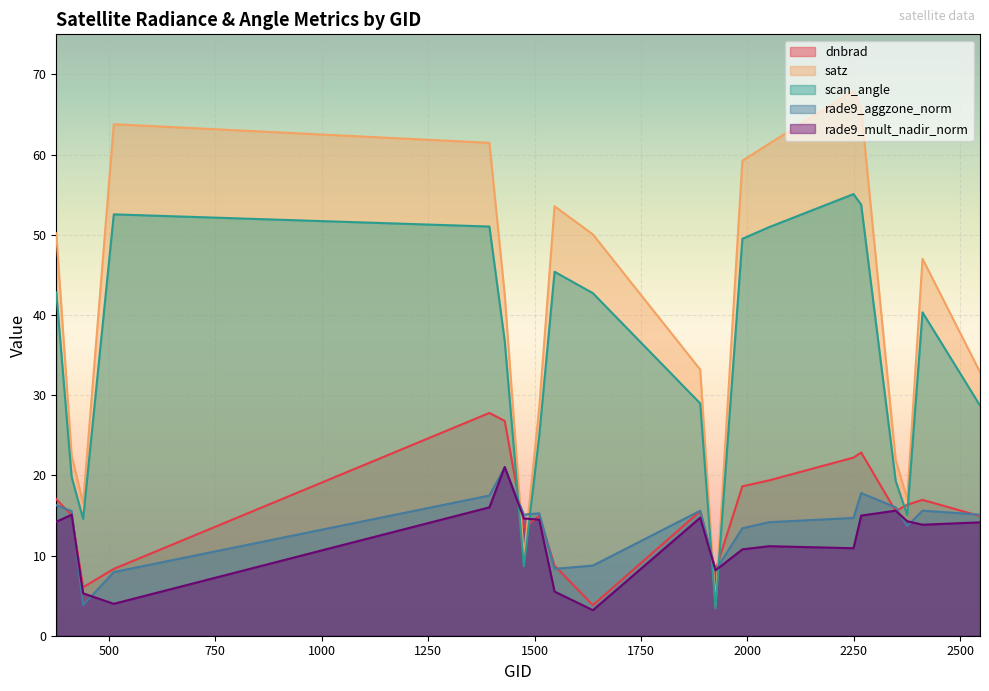

What is the sum of all rade9_mult_nadir_norm values?

242.0